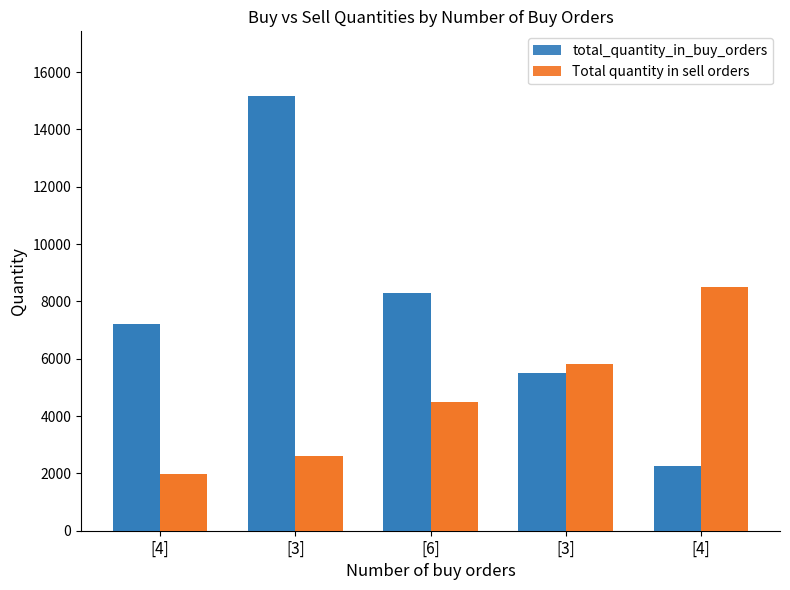

Which series has the largest total across all categories?

total_quantity_in_buy_orders